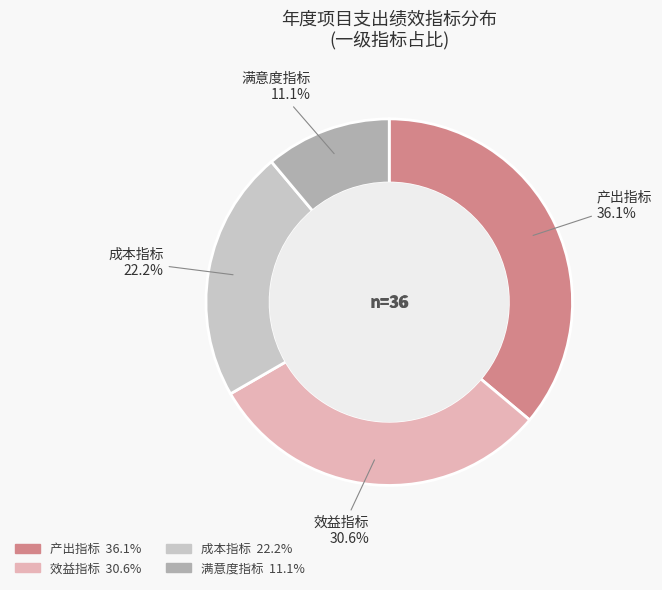

To the nearest percent, what is the difference between the 产出指标 and 效益指标 slice percentages?

6%